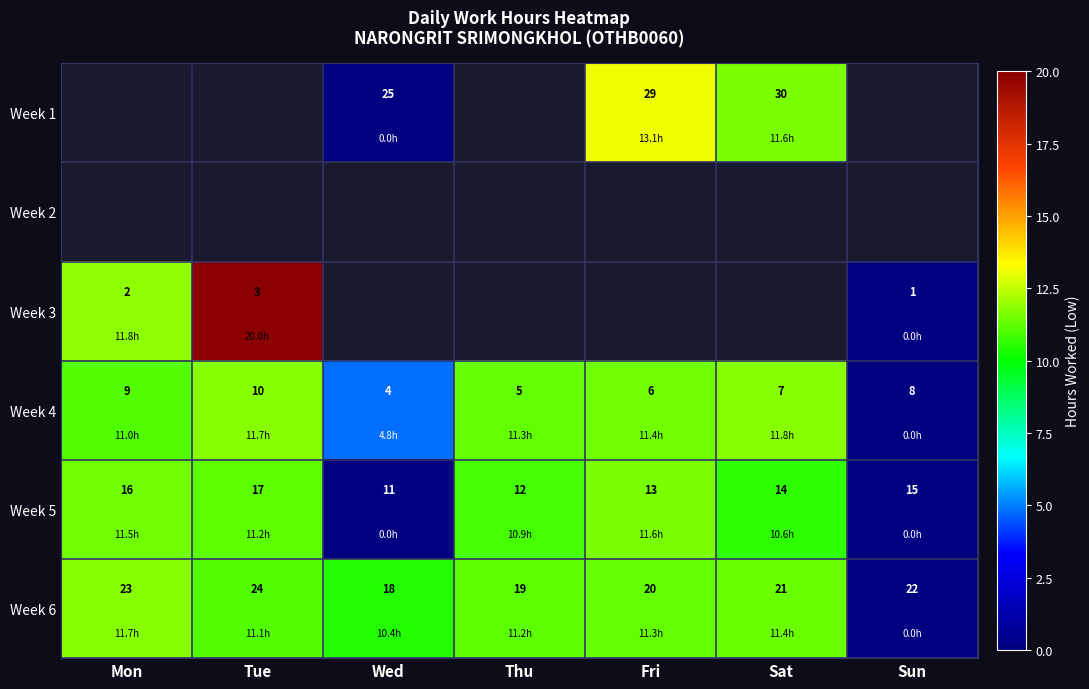

At which category does the chart reach its peak across all series?

Tue